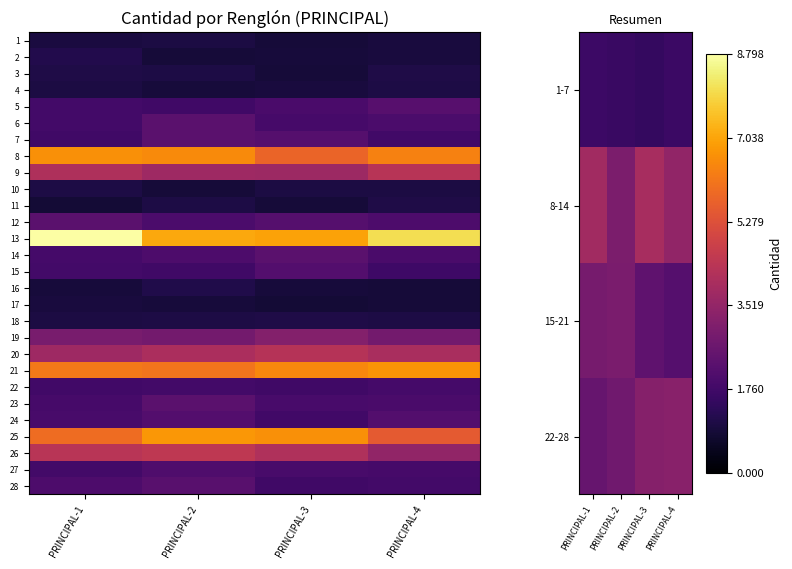

What is the smallest value displayed?

0.9